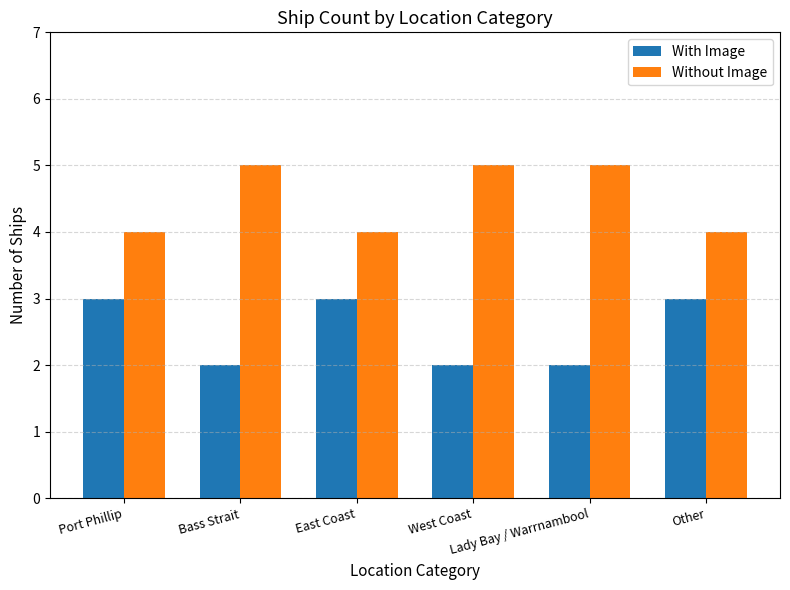

What is the highest value of the With Image series?

3